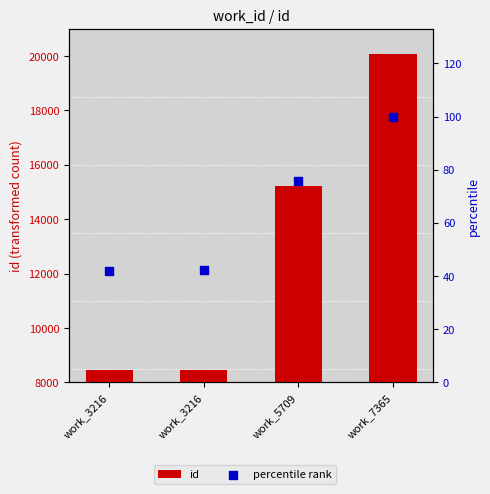

What are all the series names shown in the legend?

id, percentile rank